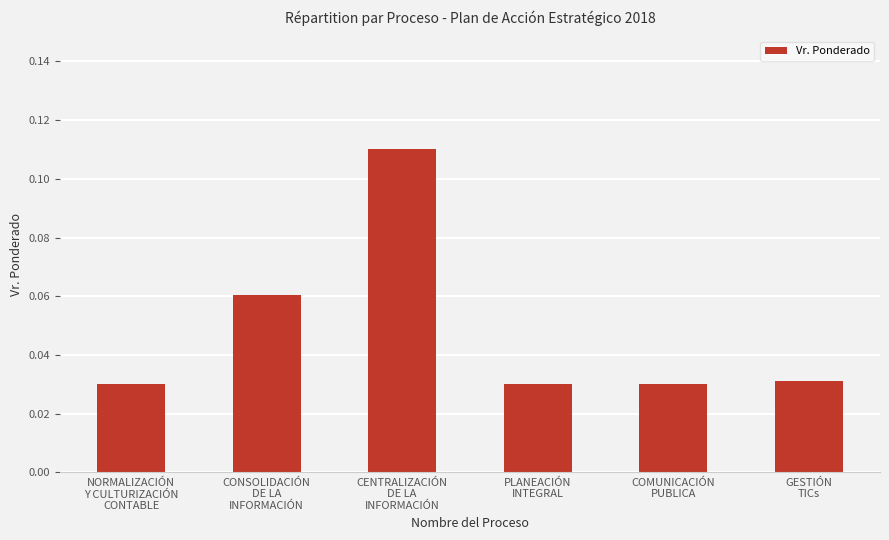

What is the sum of all values?

0.3